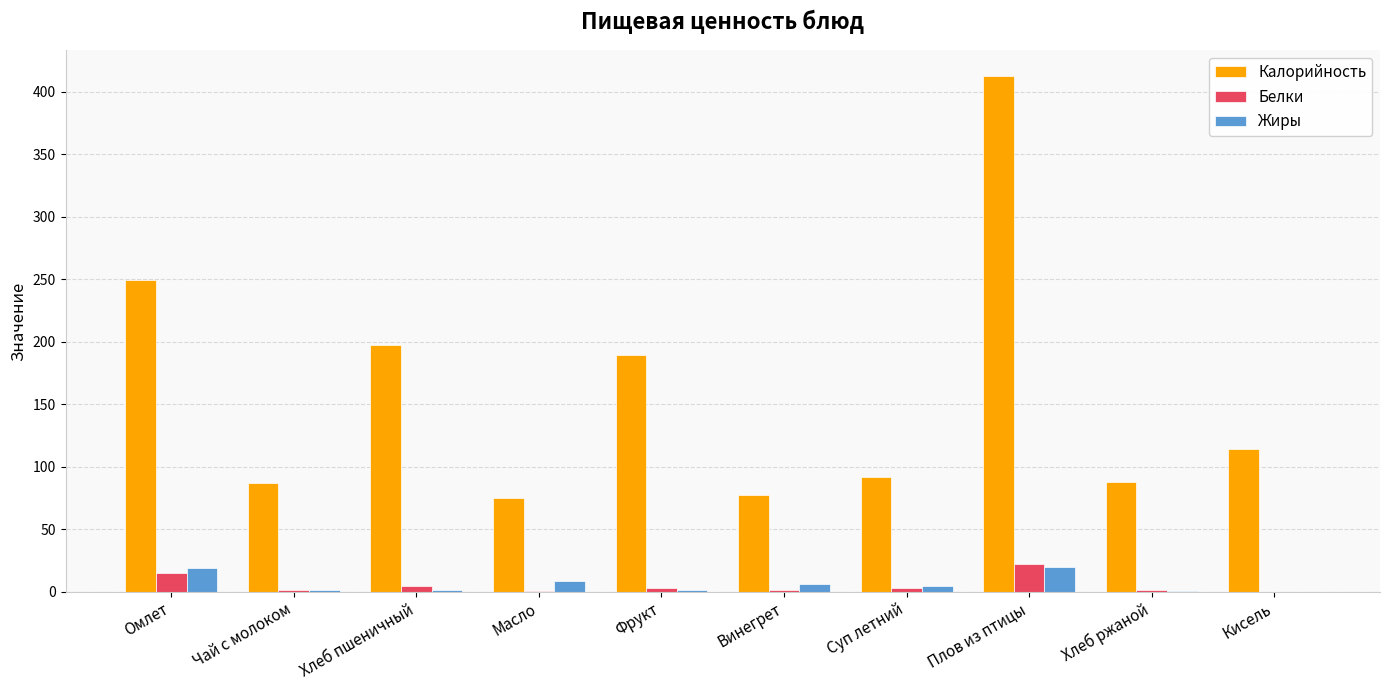

True or false: Калорийность has a value of 88.0 at Хлеб ржаной.

True